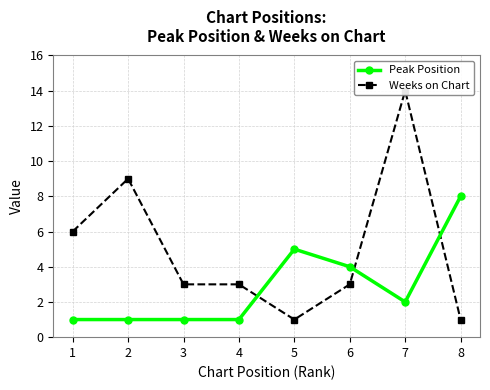

Between which two adjacent categories do Peak Position and Weeks on Chart first intersect?

4 and 5